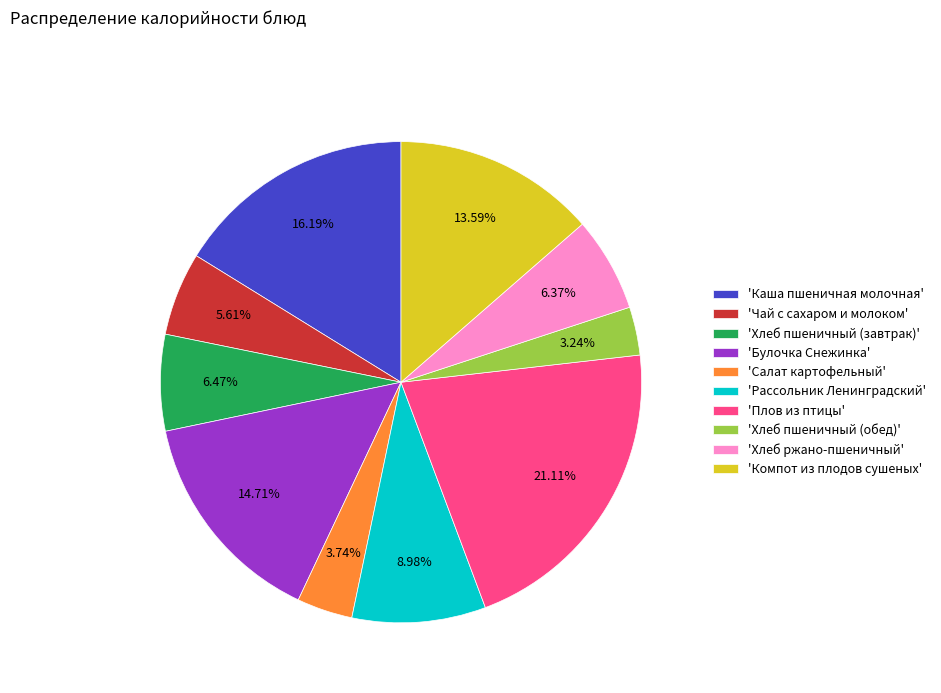

Does any single category account for the majority?

No